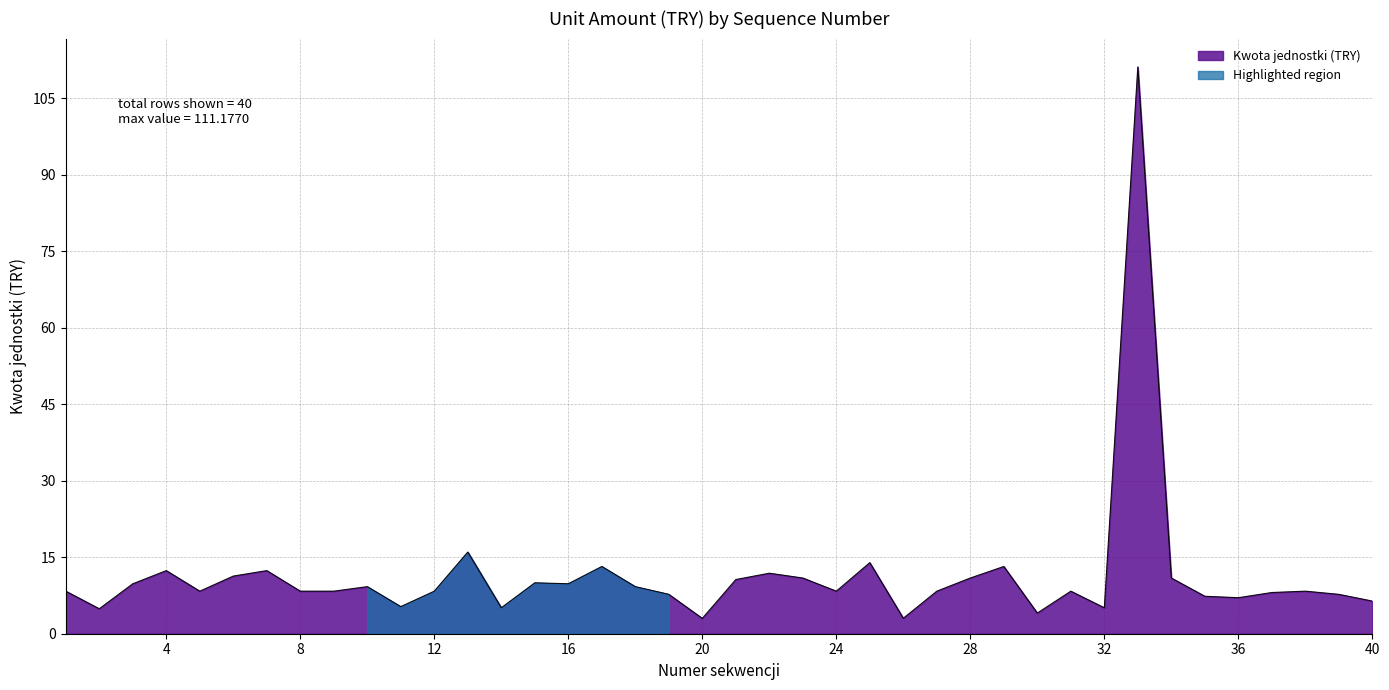

What is the smallest value displayed?

3.0